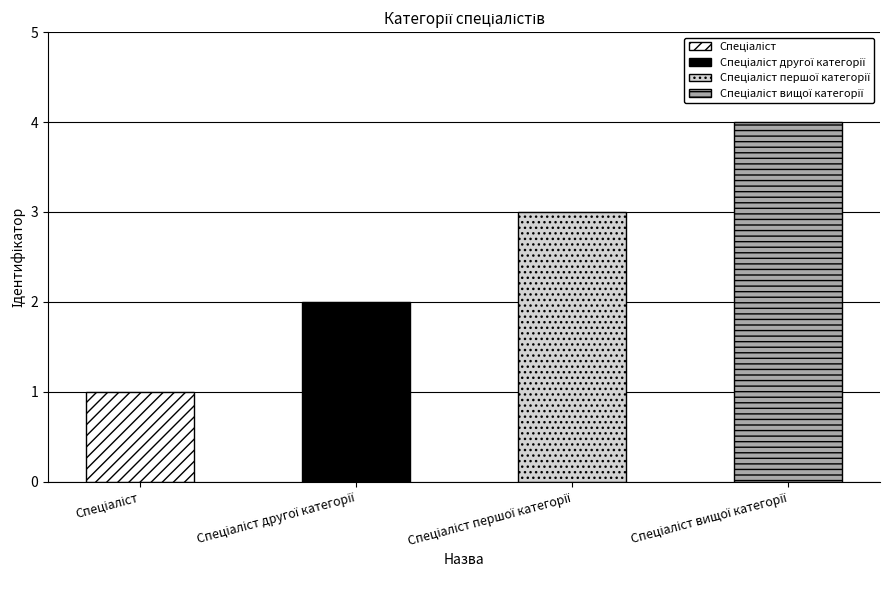

What is the minimum value shown in the chart?

1